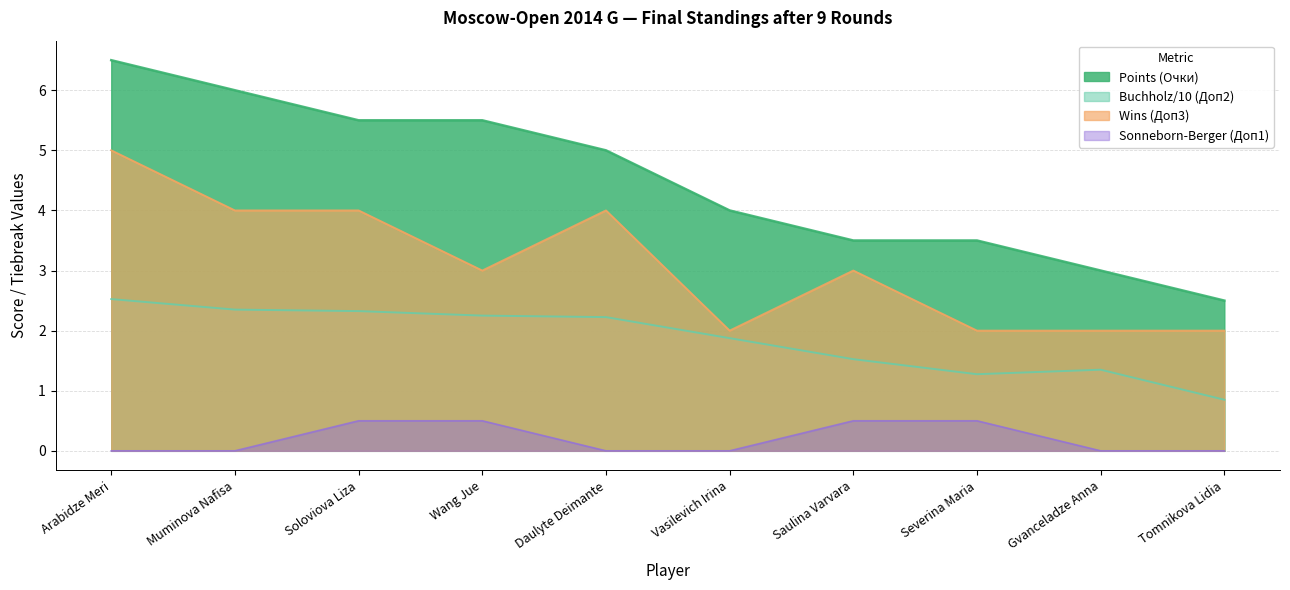

The Wins (Доп3) series shows 5.2 at Saulina Varvara. True or false?

False